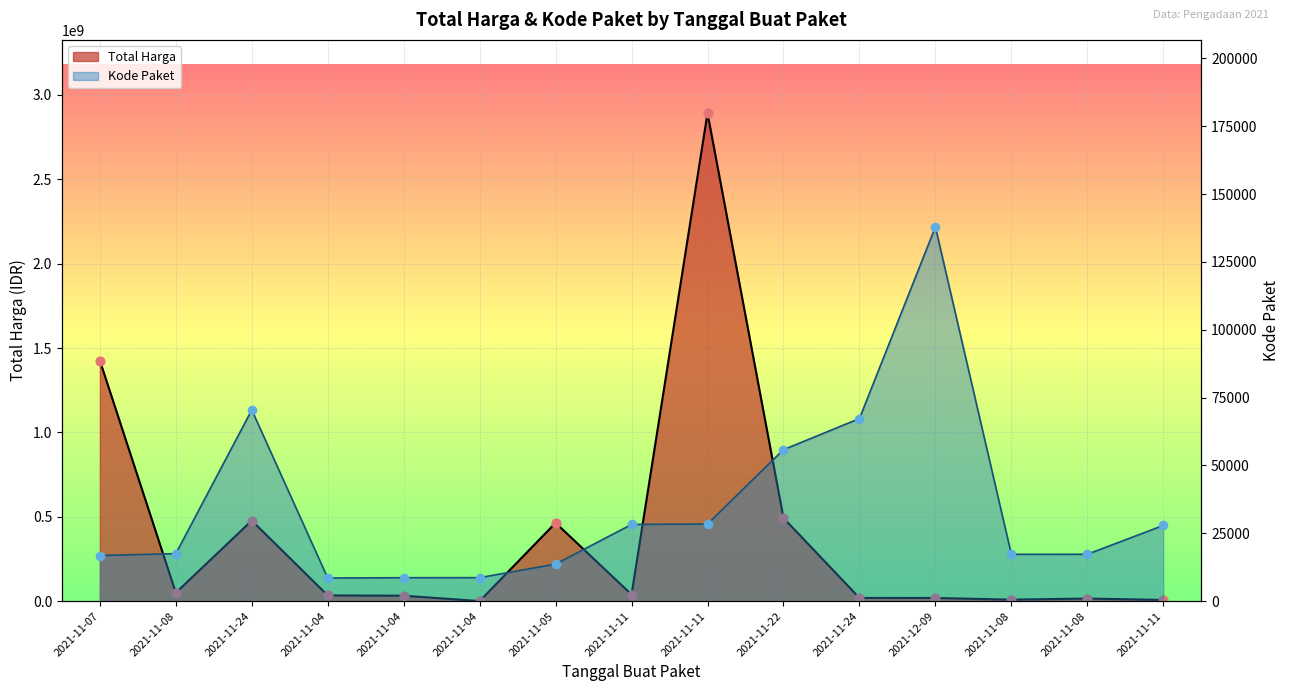

At which category is the sum across all series the highest?

2021-11-11